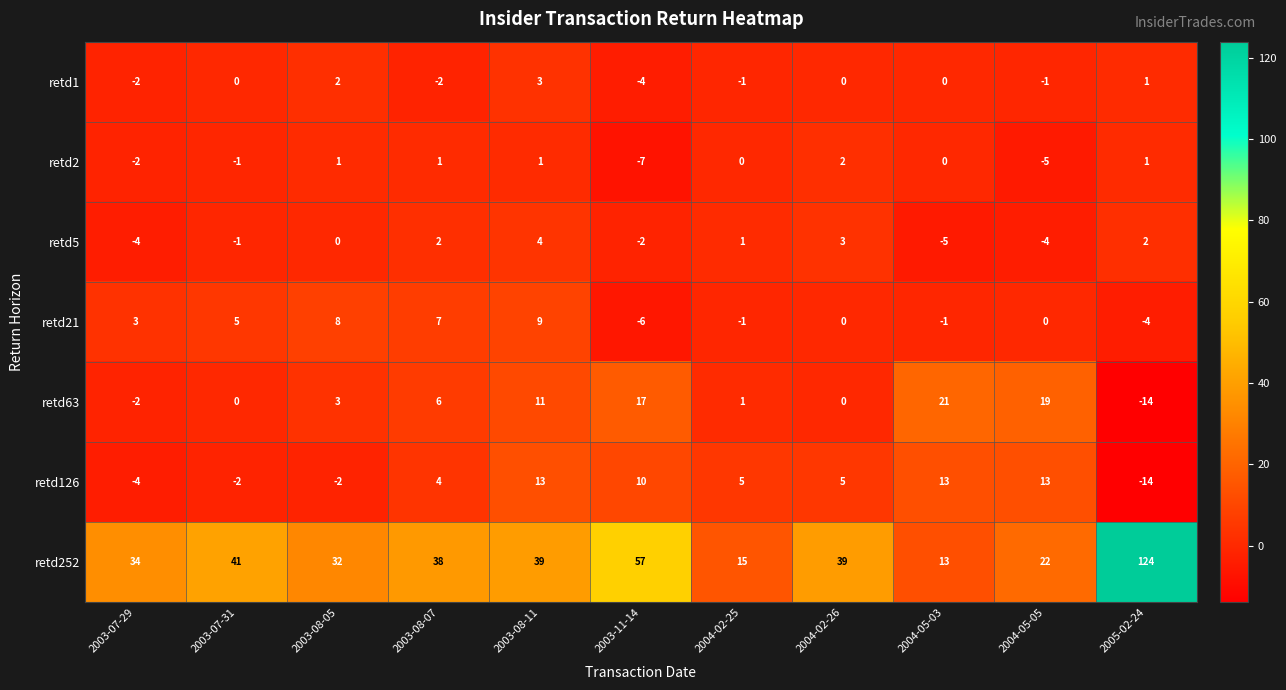

The retd1 series shows -2 at 2003-07-29. True or false?

True